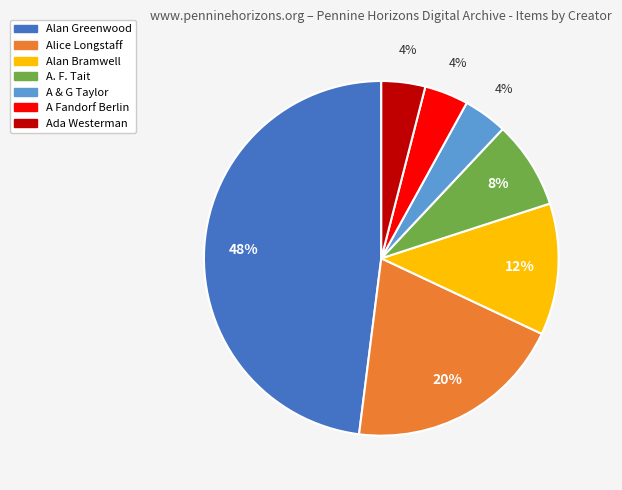

To the nearest percent, what percentage of the pie is Alice Longstaff?

20%